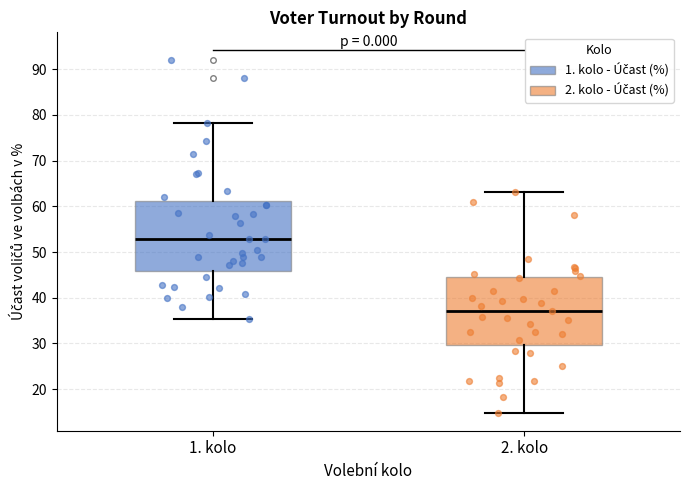

Where does the median line of the box for 2. kolo sit on the y-axis? The values are not printed on the chart, so give them approximately, as read against the axis.

37